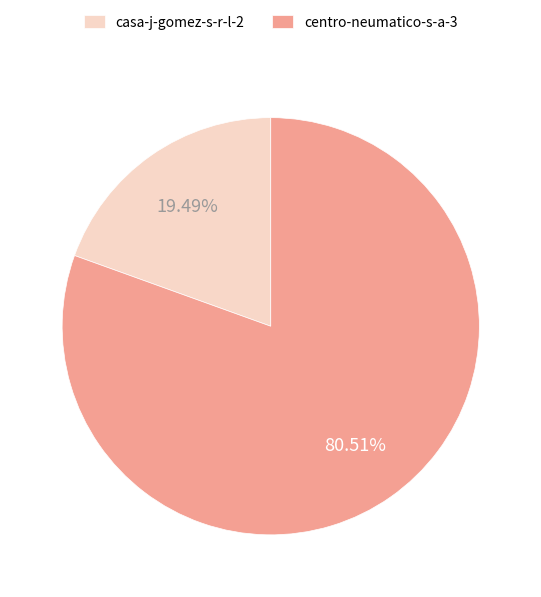

Which category accounts for the majority?

centro-neumatico-s-a-3